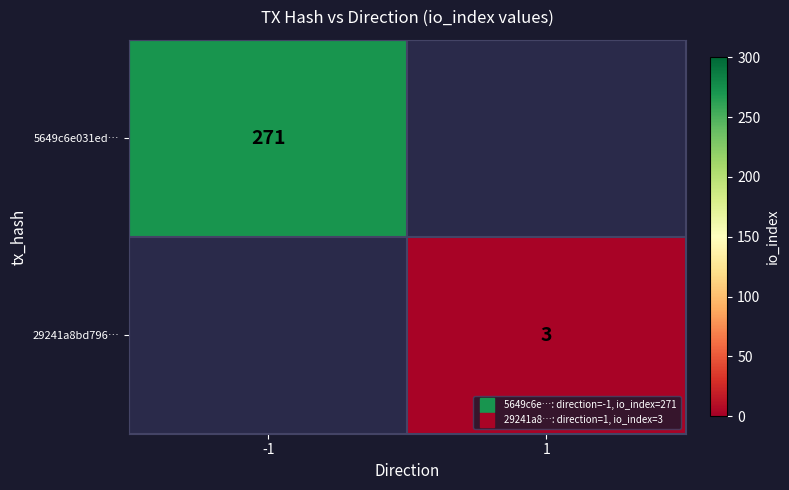

Which series has the largest total across all categories?

5649c6e031ed…